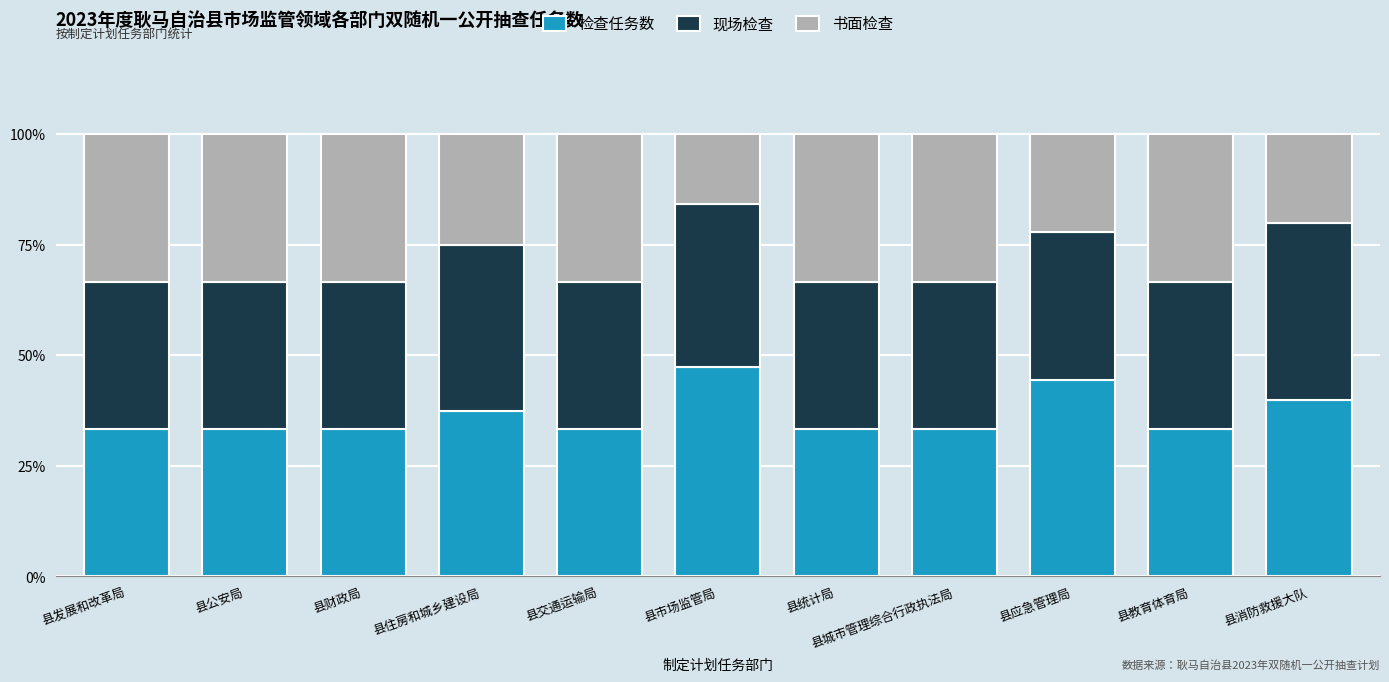

Which category has the highest value in the 检查任务数 series?

县市场监管局